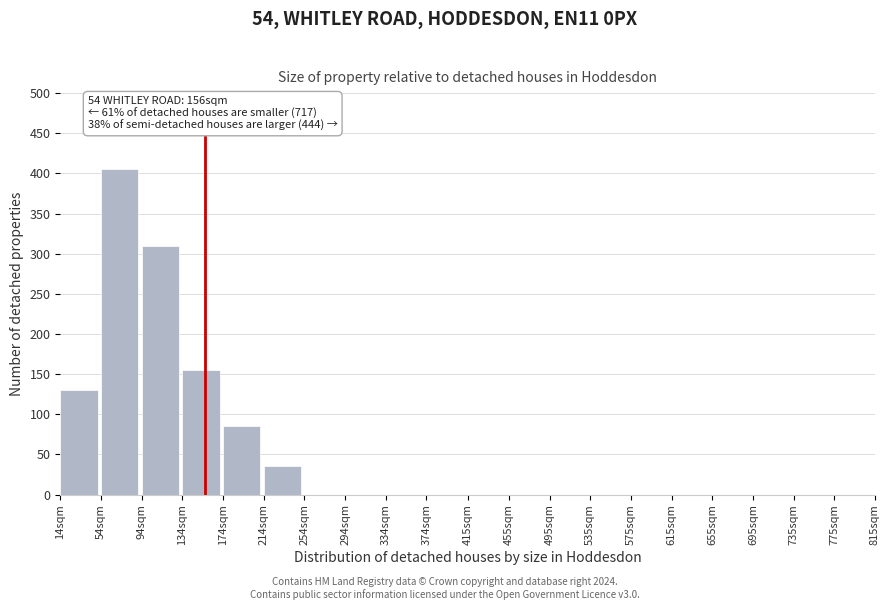

Reading left to right, extract all data points from this chart.

14sqm=130	54sqm=405	94sqm=310	134sqm=155	174sqm=85	214sqm=35	254sqm=0	294sqm=0	334sqm=0	374sqm=0	415sqm=0	455sqm=0	495sqm=0	535sqm=0	575sqm=0	615sqm=0	655sqm=0	695sqm=0	735sqm=0	775sqm=0